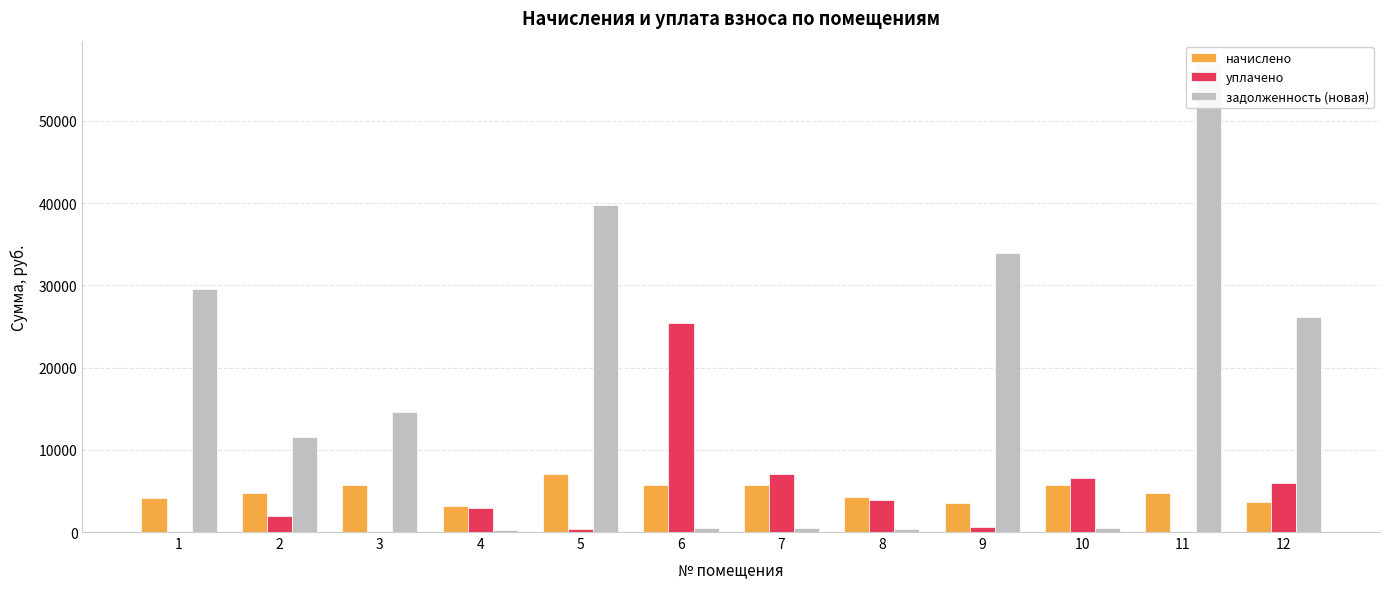

How many categories are shown in the chart?

12